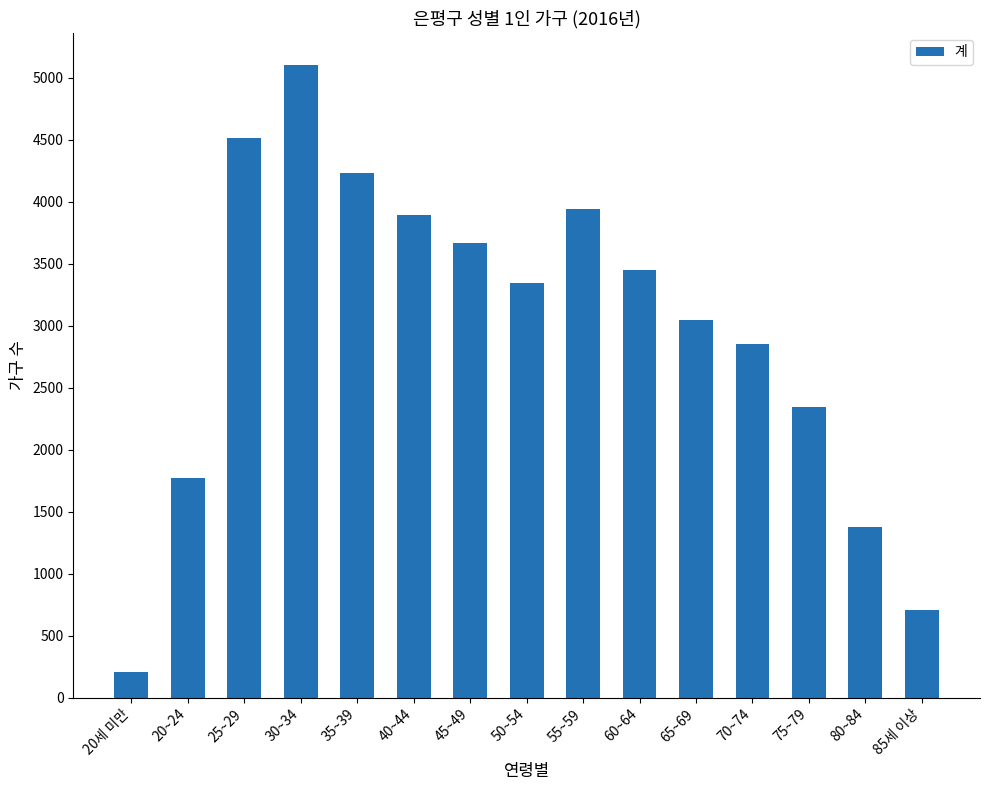

Count the number of data series in this chart.

1